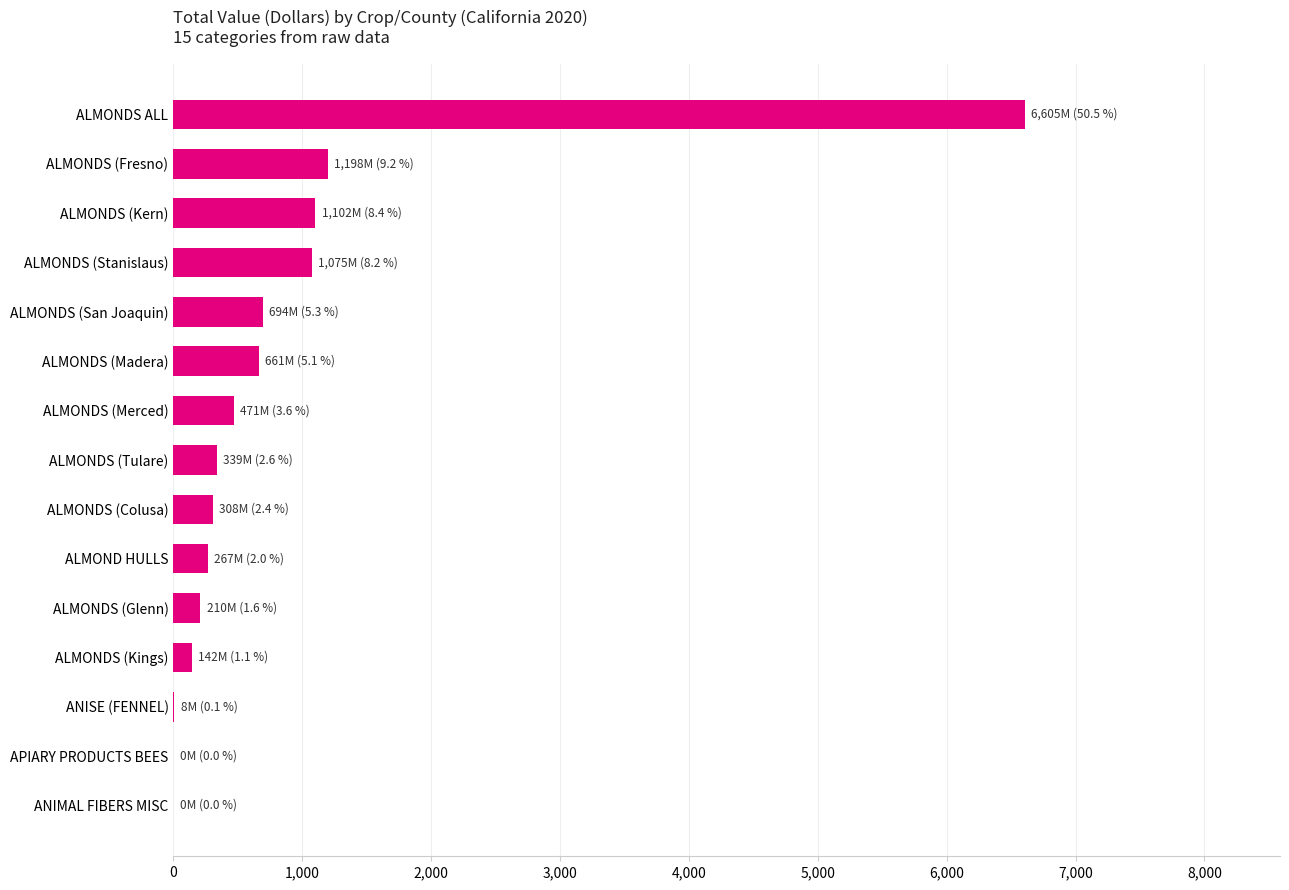

Read the value at ALMONDS (Fresno).

1197.6